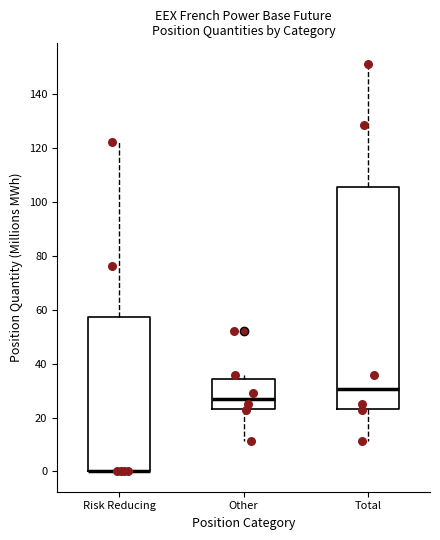

Reading left to right, transcribe this box plot: for each box, give where its median line is, the range the box spans, and where its two whiskers end, as read against the y-axis. The values are not printed on the chart, so give them approximately, as read against the axis.

Risk Reducing: median 0 (drawn on the box's lower edge), box 0 to 58, whiskers 0 to 122
Other: median 26, box 24 to 34, whiskers 12 to 36
Total: median 30, box 24 to 106, whiskers 12 to 152